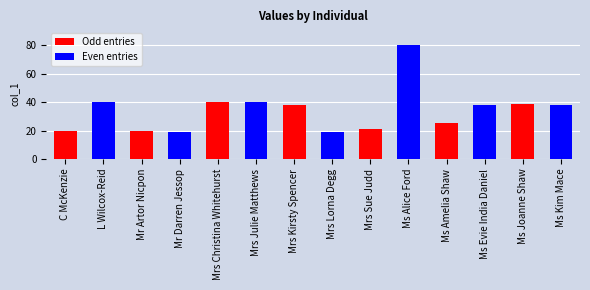

How many bars are there in total?

14